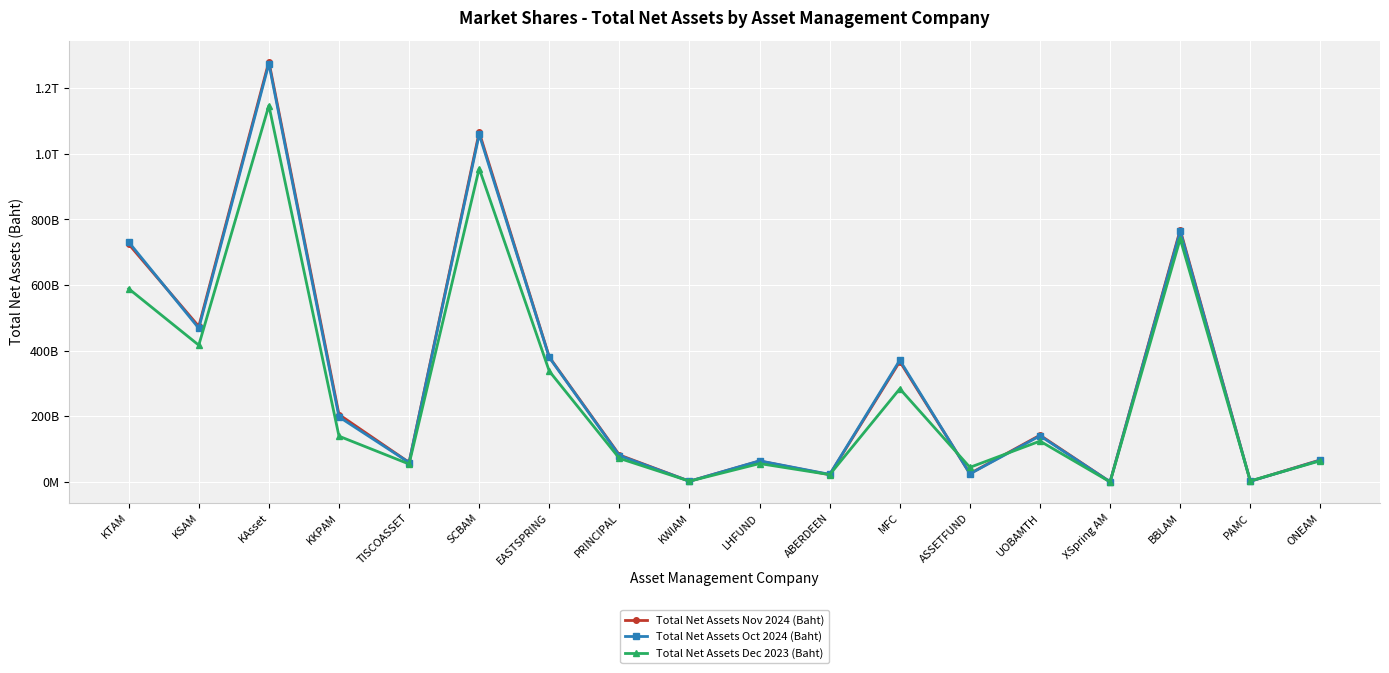

What are all the series names shown in the legend?

Total Net Assets Nov 2024 (Baht), Total Net Assets Oct 2024 (Baht), Total Net Assets Dec 2023 (Baht)